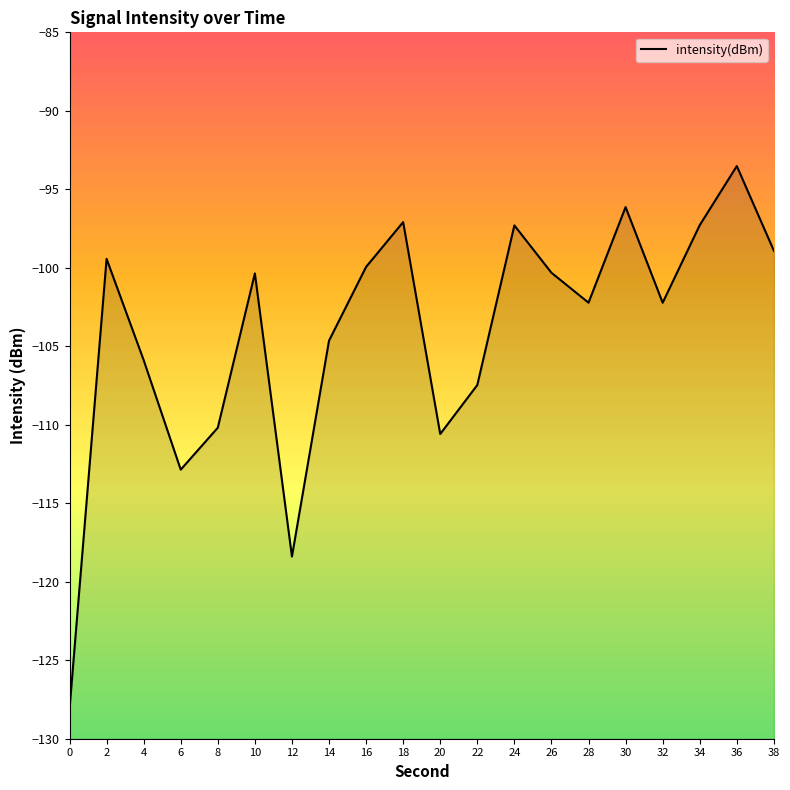

True or false: there are more than 0 points higher than both neighbors.

True